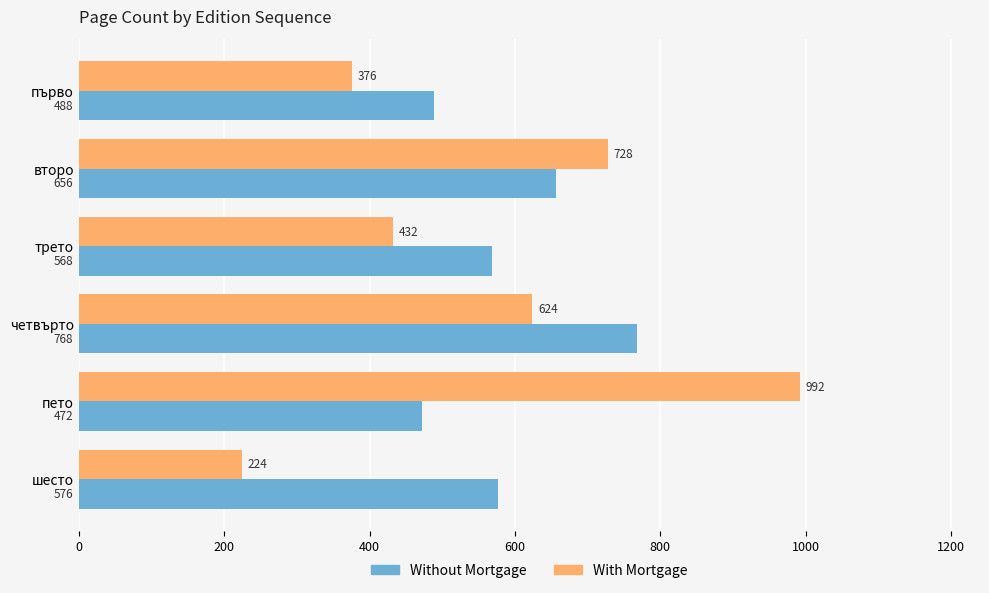

What is the average value of the Without Mortgage series?

588